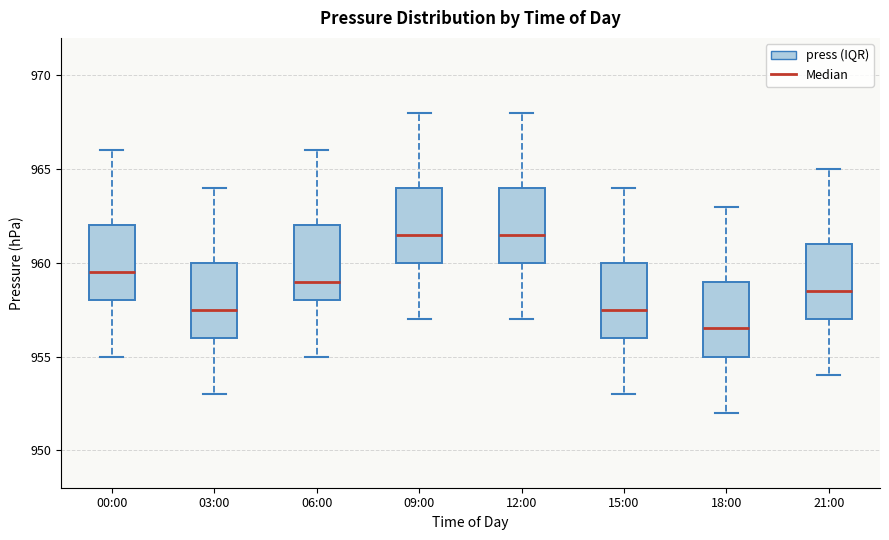

Where does the median line of the box for 00:00 sit on the y-axis? The values are not printed on the chart, so give them approximately, as read against the axis.

959.5